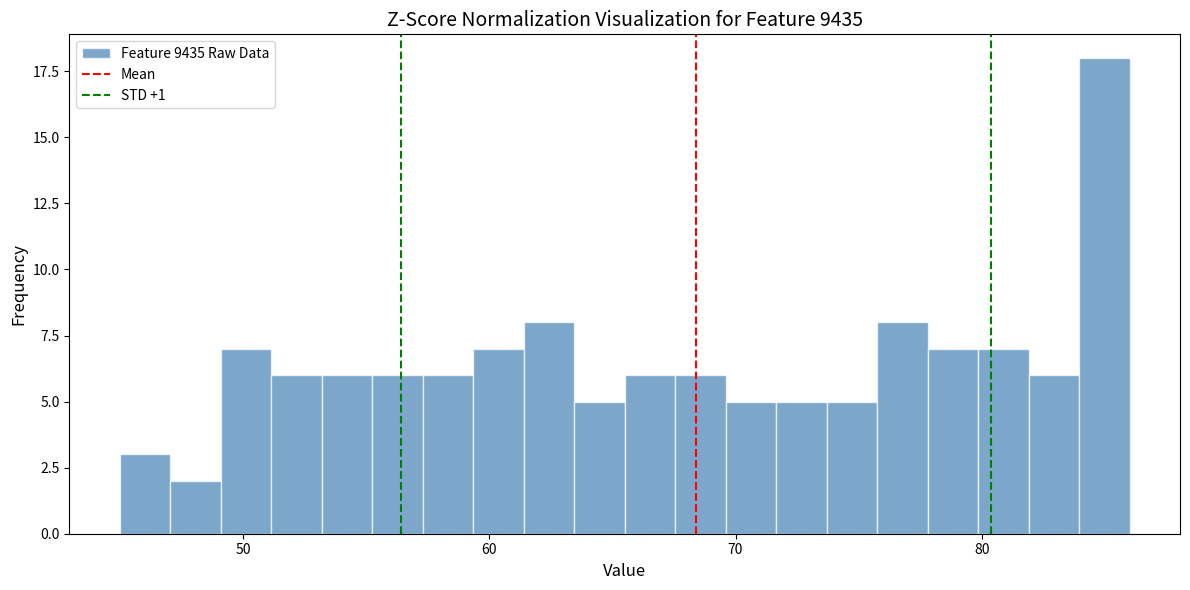

Read against the x-axis, roughly where is the centre of the tallest bar?

85